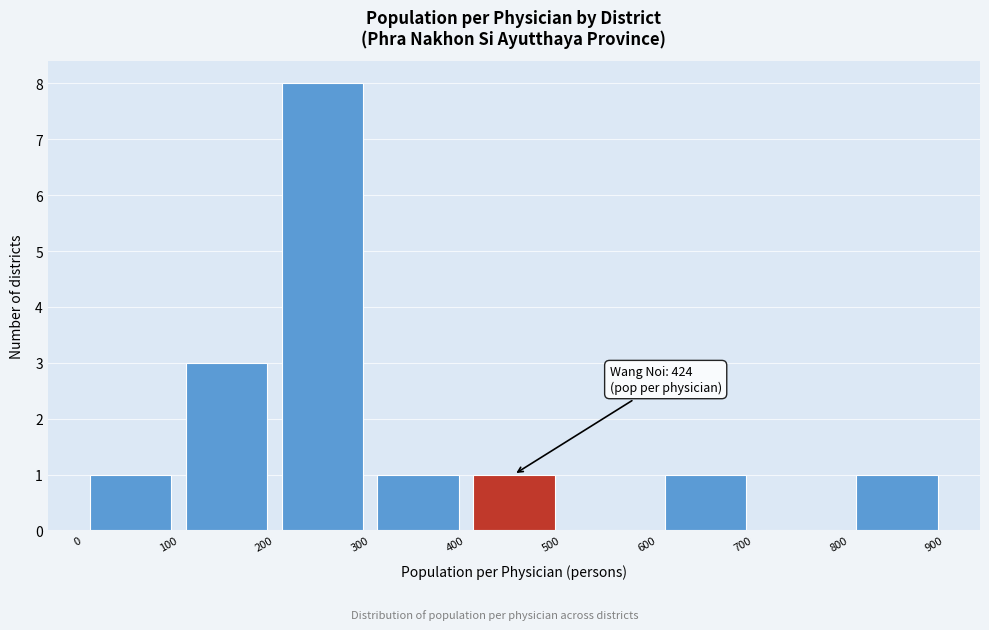

Over which range of the x-axis is the bar tallest?

200 to 300